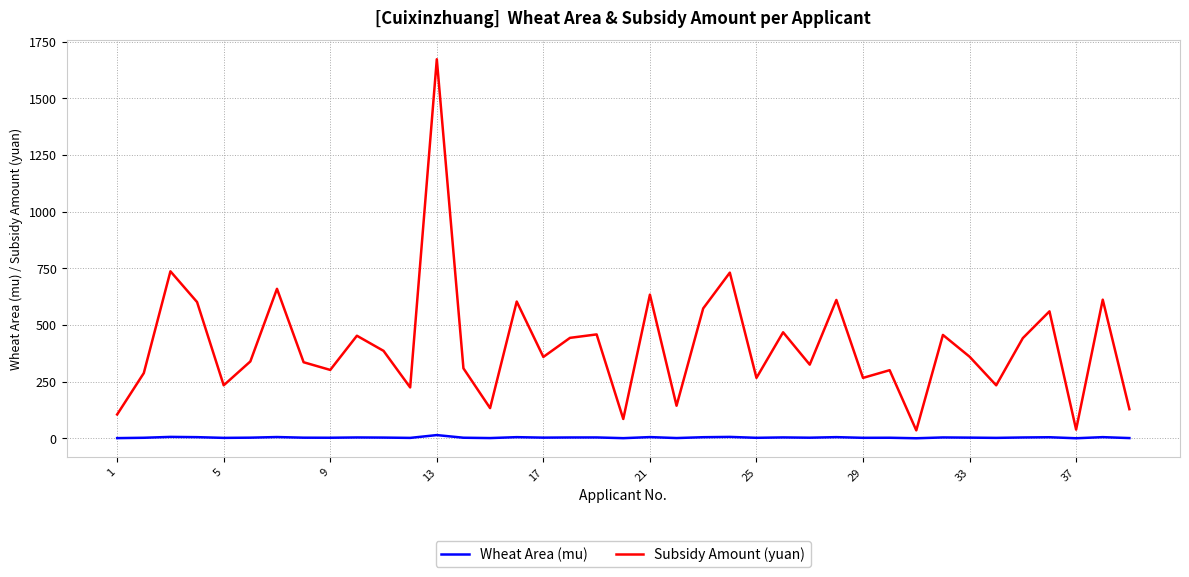

What is the highest value of the Subsidy Amount (yuan) series?

1673.1